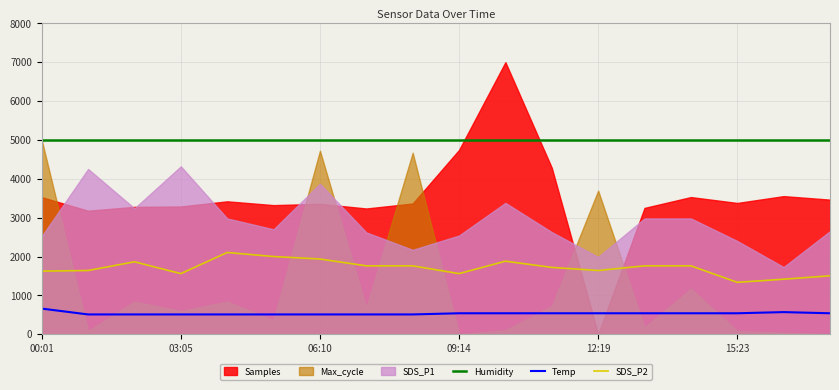

What is the value of the Humidity point at the 11th from the left?

4995.0